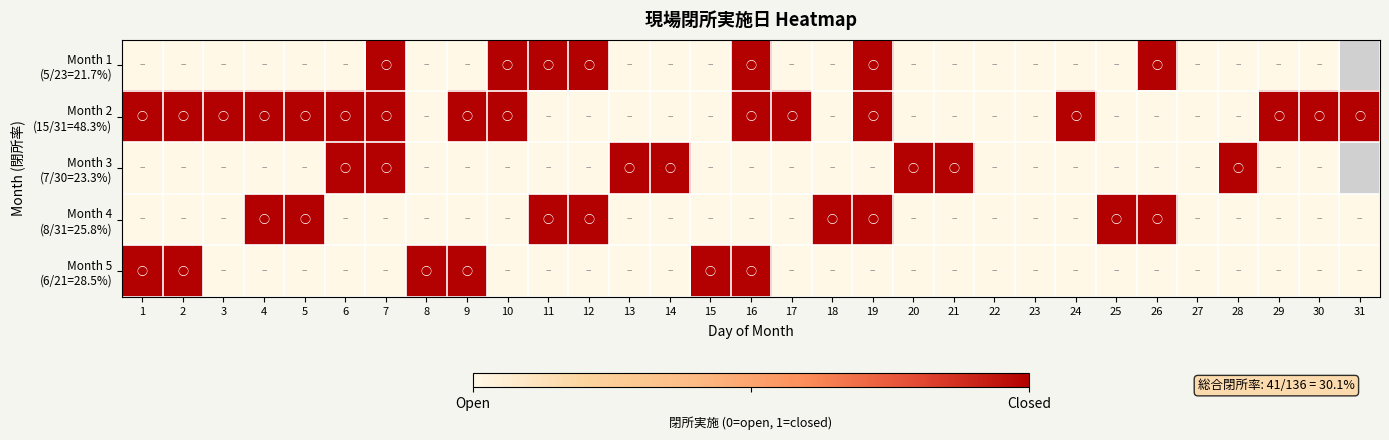

At 7, list the series in order from largest to smallest.

Month 1 (5/23=21.7%), Month 2 (15/31=48.3%), Month 3 (7/30=23.3%), Month 4 (8/31=25.8%), Month 5 (6/21=28.5%)